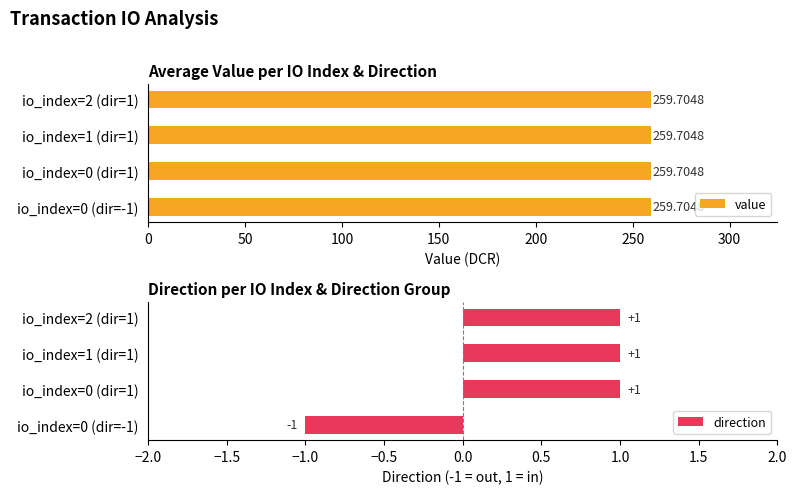

What is the value of the direction bar at the 4th from the left?

1.0